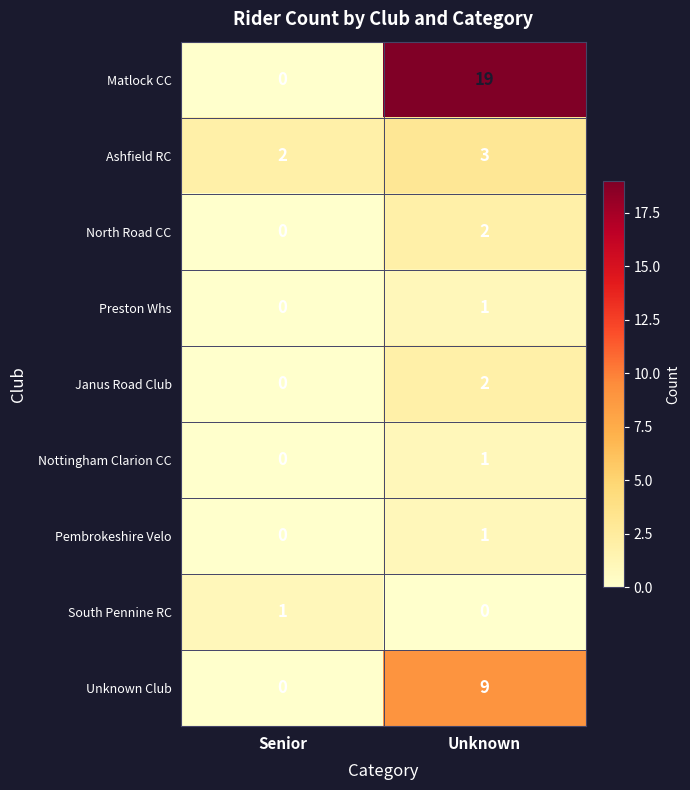

The Pembrokeshire Velo series shows 0 at Senior. True or false?

True